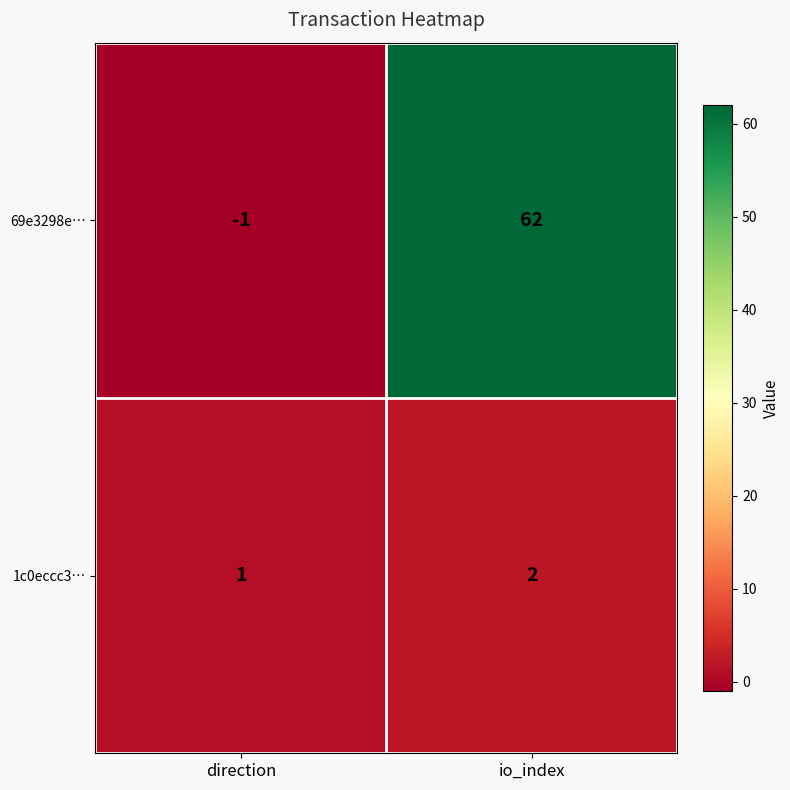

At which label does 69e3298e… reach its minimum?

direction